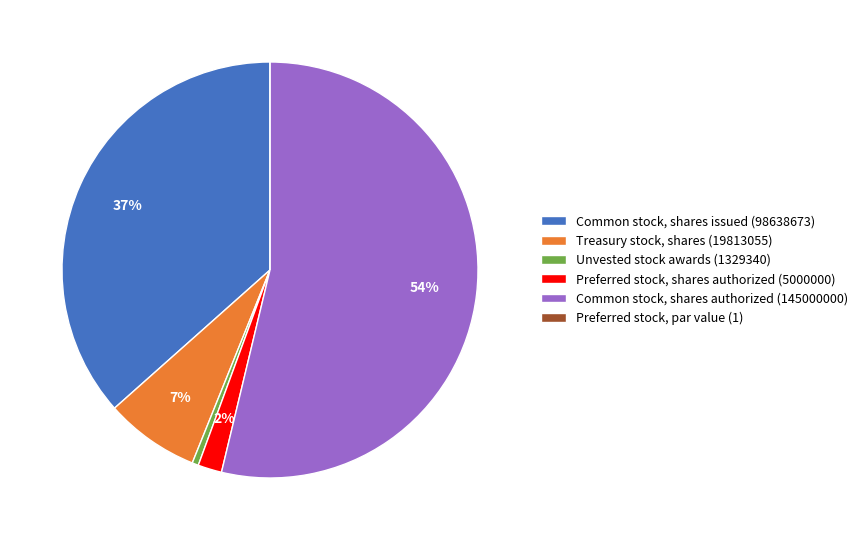

Is the sum of Common stock, shares issued (98638673) and Treasury stock, shares (19813055) greater than half?

No